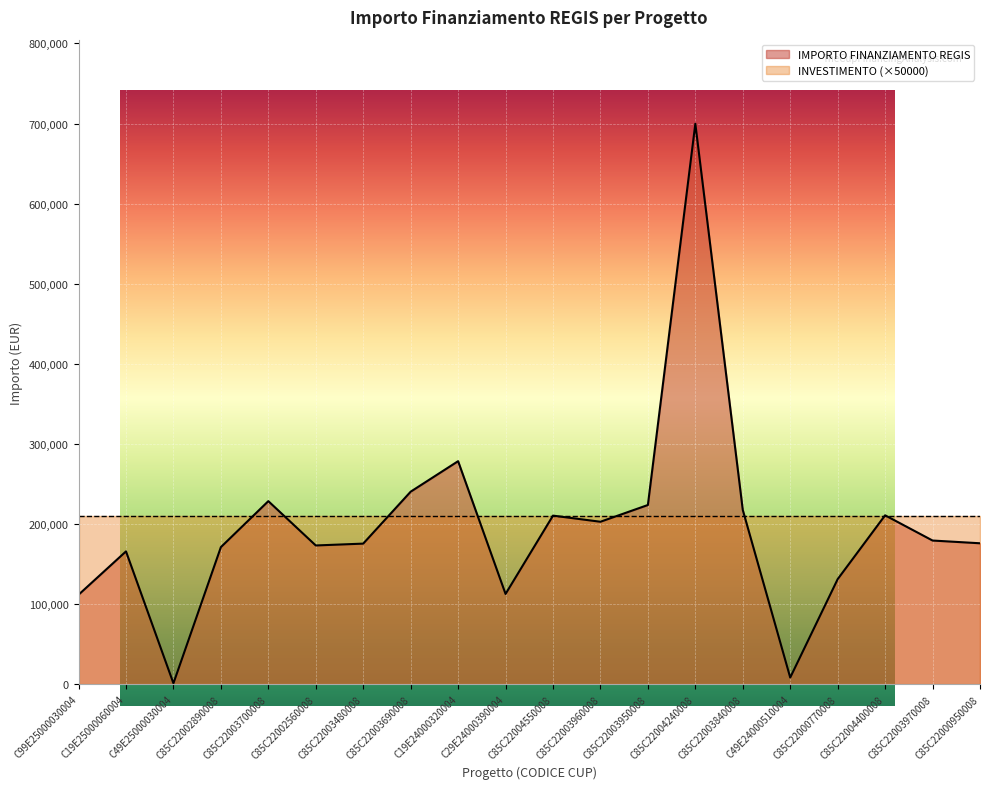

Does the chart display data point markers on the line(s)?

No